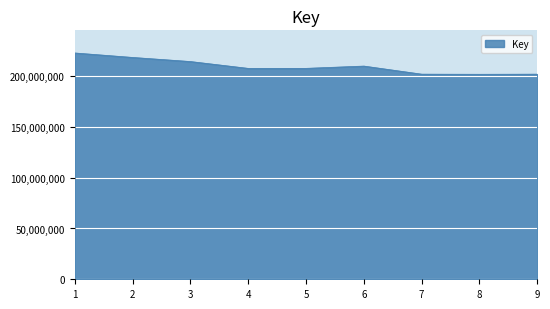

What is the sum of all values?

1885900734